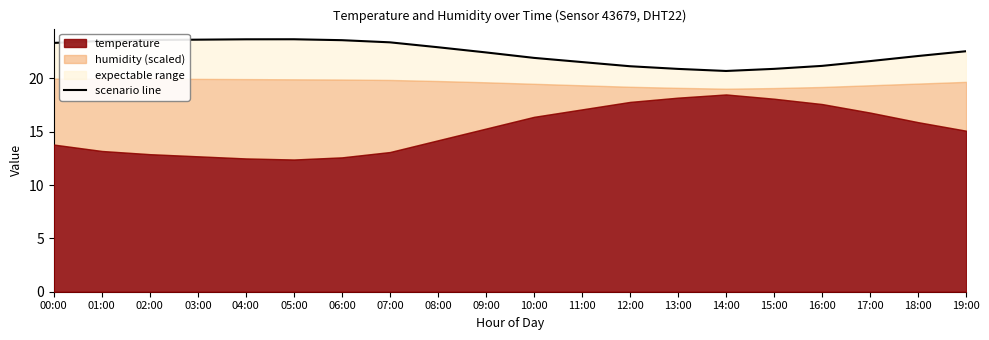

List the labels in order of value, largest first.

05:00, 04:00, 03:00, 02:00, 06:00, 01:00, 07:00, 00:00, 08:00, 19:00, 09:00, 18:00, 10:00, 17:00, 11:00, 16:00, 12:00, 15:00, 13:00, 14:00